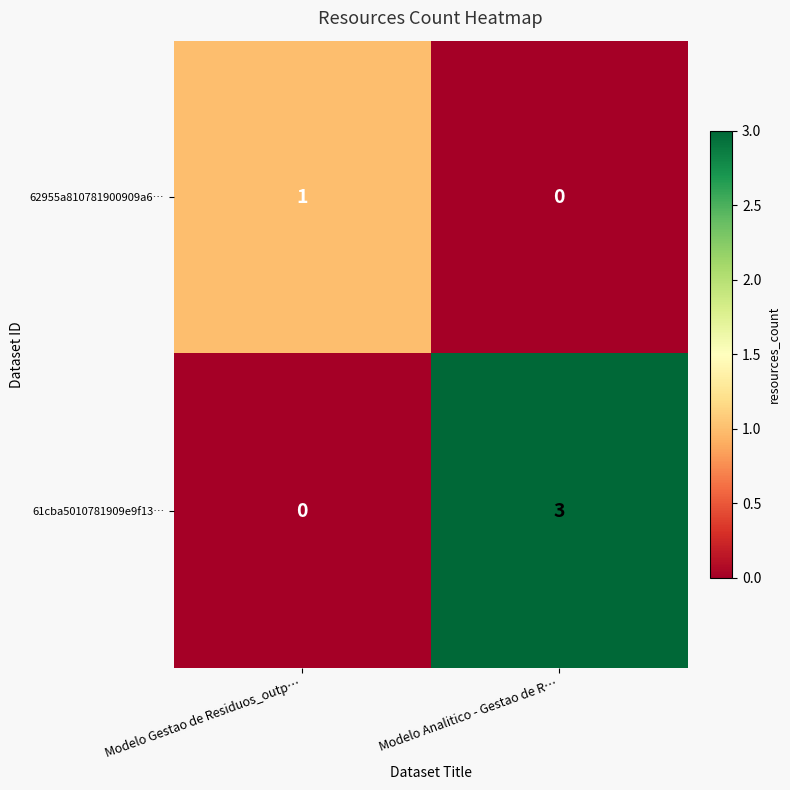

Which series changed the most between Modelo Gestao de Residuos_outp… and Modelo Analitico - Gestao de R…?

61cba5010781909e9f13…